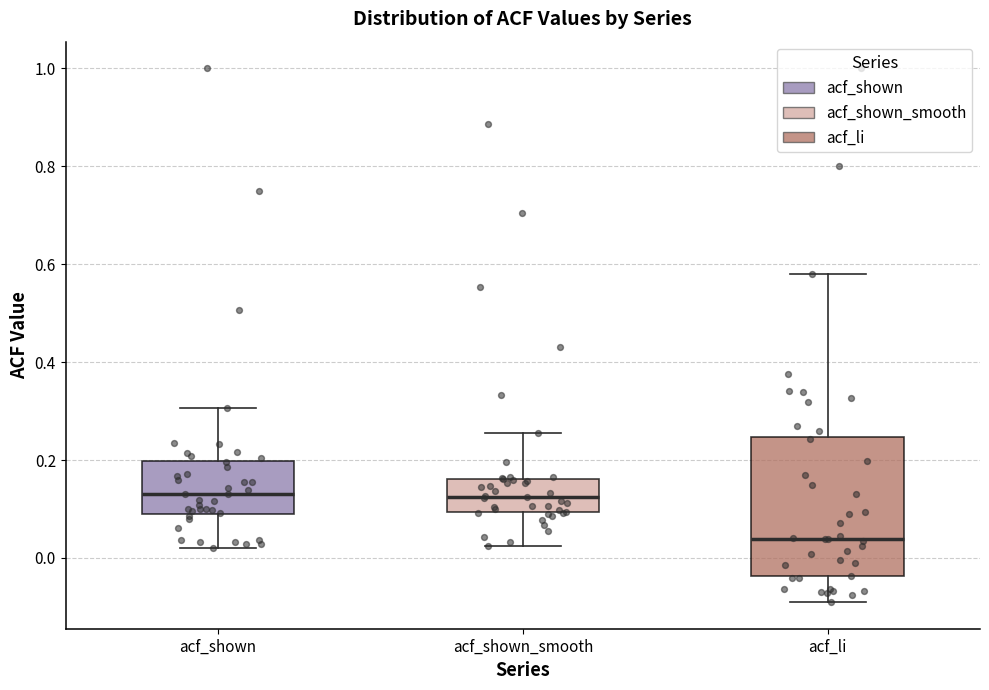

Reading left to right, transcribe this box plot: for each box, give where its median line is, the range the box spans, and where its two whiskers end, as read against the y-axis. The values are not printed on the chart, so give them approximately, as read against the axis.

acf_shown: median 0.14, box 0.10 to 0.20, whiskers 0.02 to 0.30
acf_shown_smooth: median 0.12, box 0.10 to 0.16, whiskers 0.02 to 0.26
acf_li: median 0.04, box -0.04 to 0.24, whiskers -0.08 to 0.58